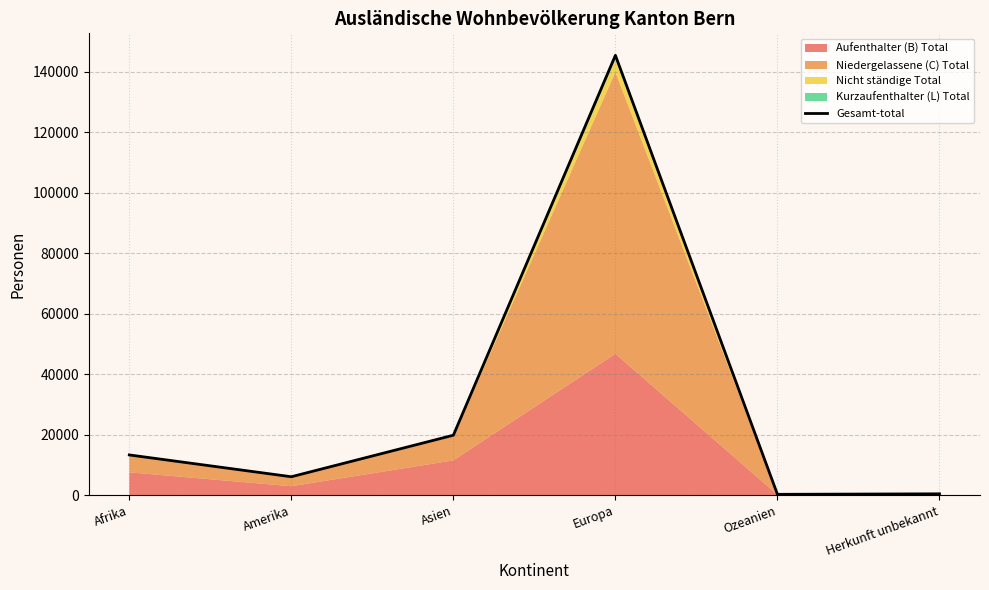

Reading right to left, what are all the values shown in this chart?

435	271	145412	19815	6084	13297